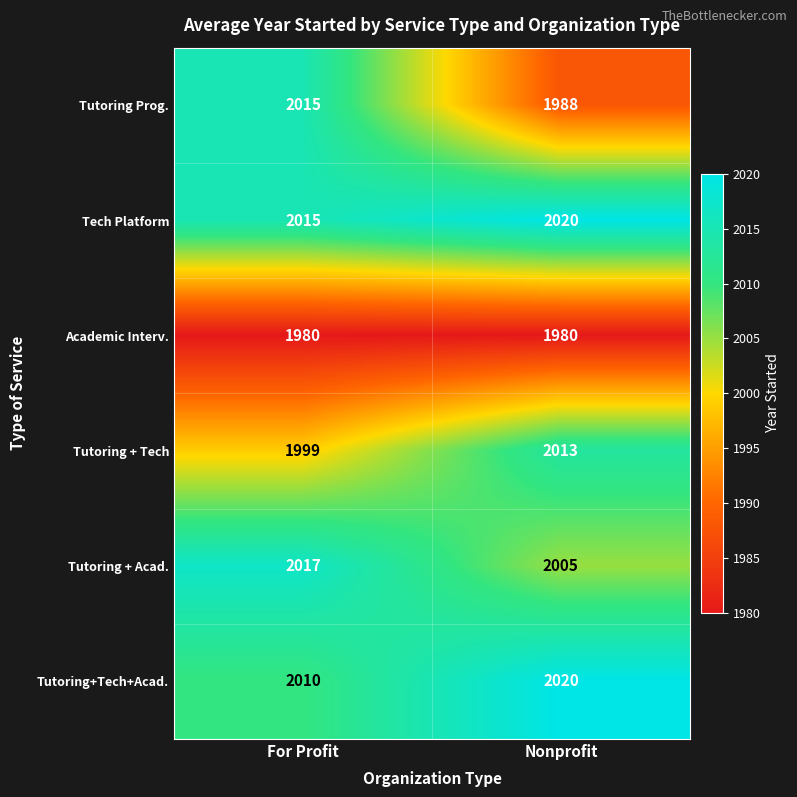

How many values in the Tech Platform series are below 2020?

1